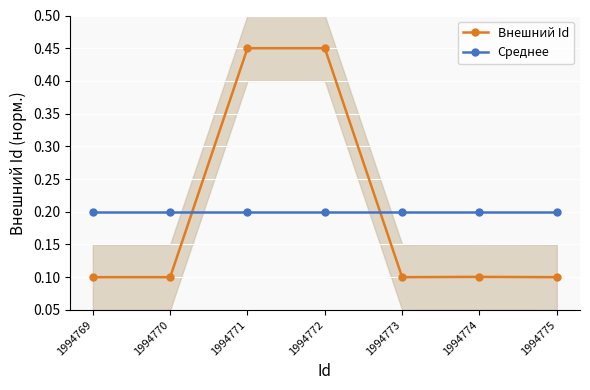

Which series changed the most between 1994773 and 1994775?

Внешний Id